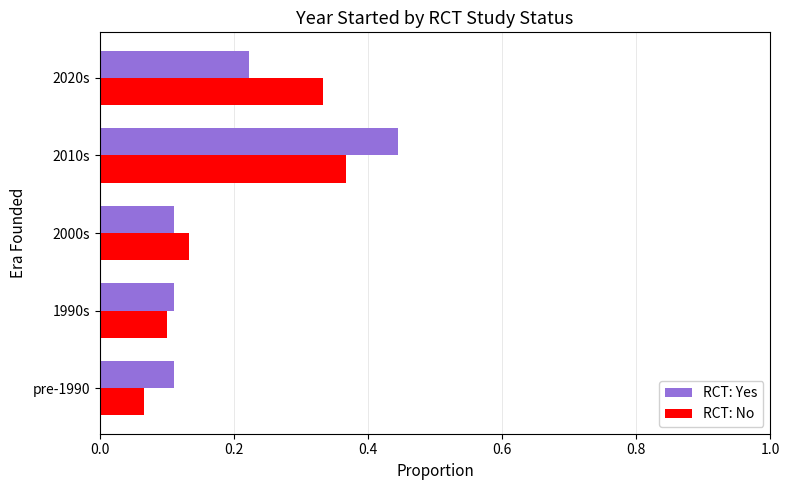

At which category is the sum across all series the highest?

2010s